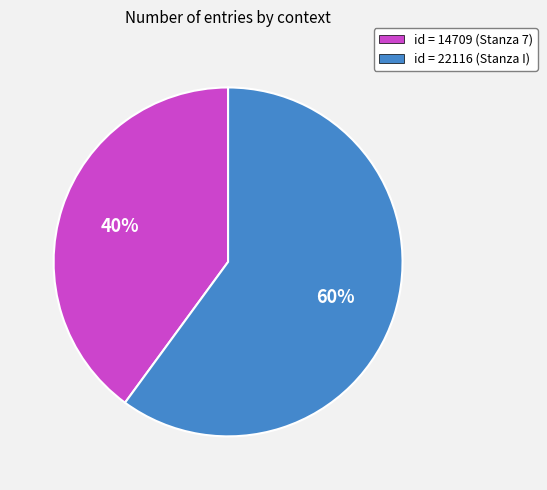

To the nearest percent, what is the difference between the id = 14709 (Stanza 7) and id = 22116 (Stanza I) slice percentages?

20%